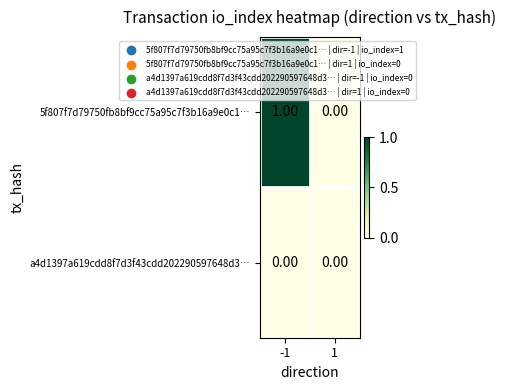

Is the value of 5f807f7d79750fb8bf9cc75a95c7f3b16a9e0c1… at -1 greater than the value of a4d1397a619cdd8f7d3f43cdd202290597648d3… at 1?

Yes